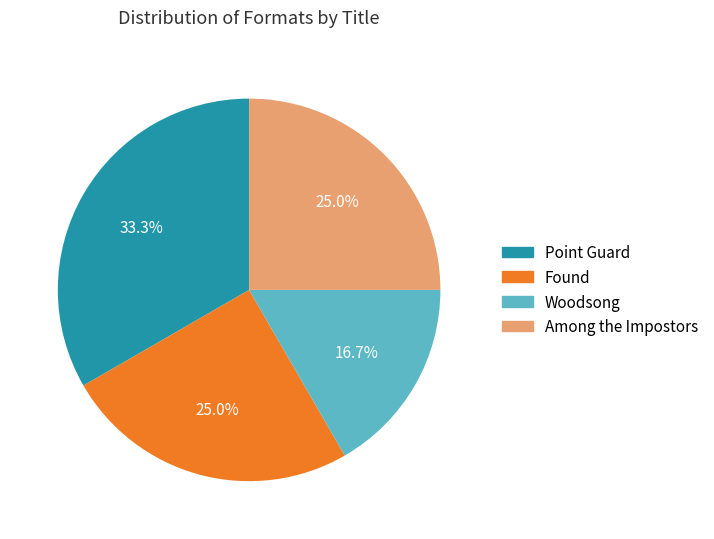

What is the ratio of the value at Found to the value at Woodsong?

1.5